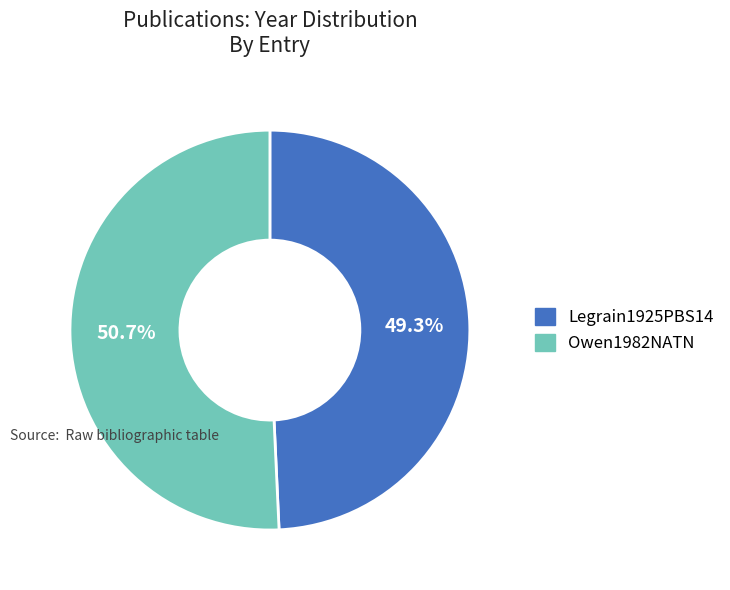

Is there any slice that represents more than half of the pie?

Yes